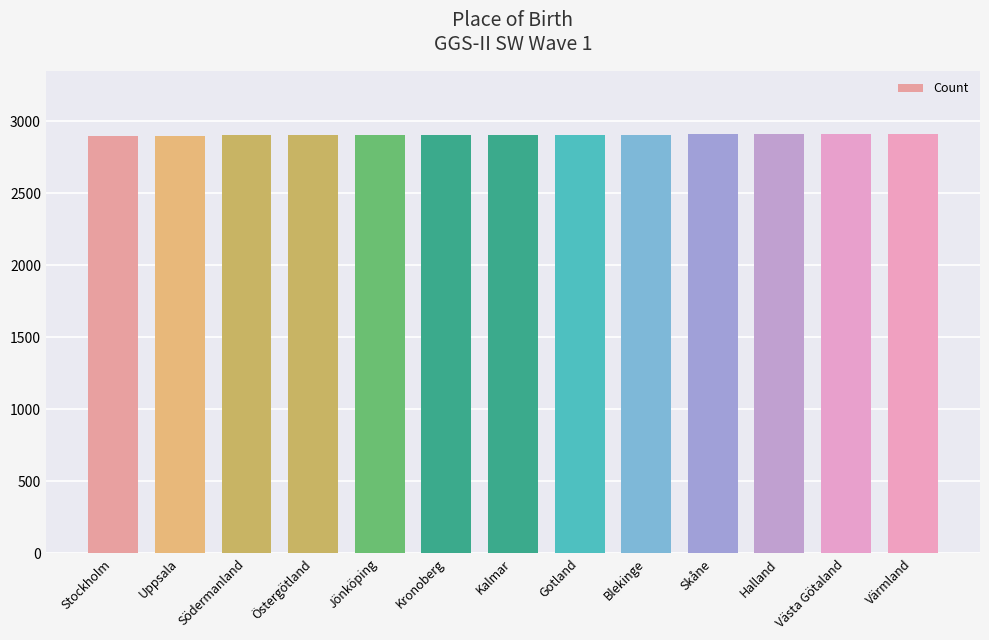

Is it true that the value at Värmland is 1401?

False